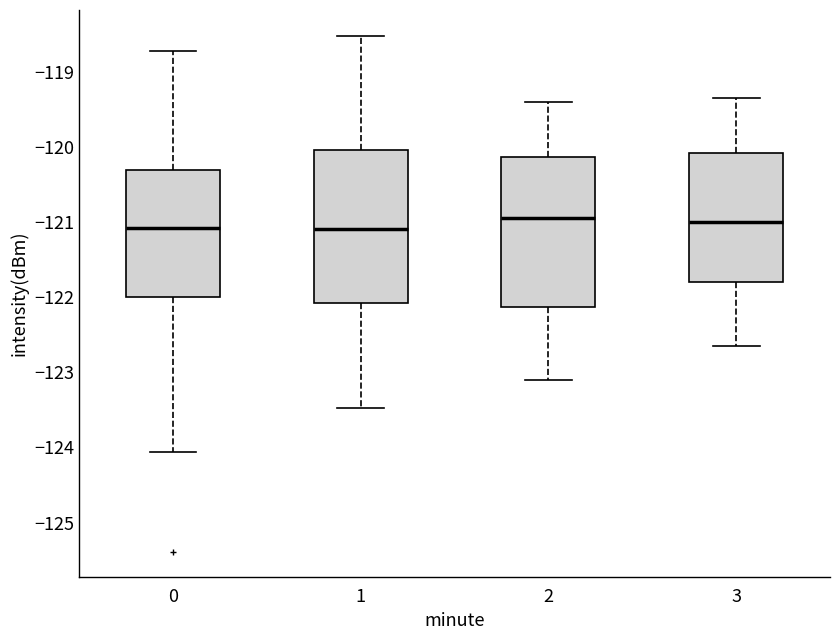

Reading left to right, read every box against the y-axis: the position of its median line, the range the box covers, and the ends of its whiskers. The values are not printed on the chart, so give them approximately, as read against the axis.

0: median -121.1, box -122.0 to -120.3, whiskers -124.1 to -118.7
1: median -121.1, box -122.1 to -120.0, whiskers -123.5 to -118.5
2: median -120.9, box -122.1 to -120.1, whiskers -123.1 to -119.4
3: median -121.0, box -121.8 to -120.1, whiskers -122.6 to -119.3